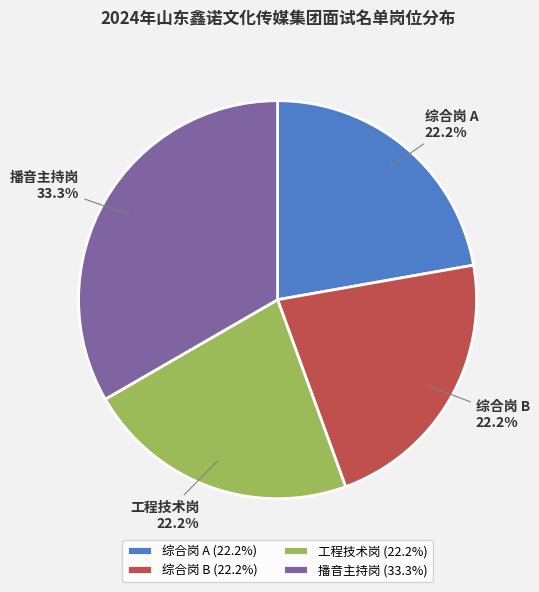

What is the ratio of the value at 工程技术岗 to the value at 综合岗 A?

1.0